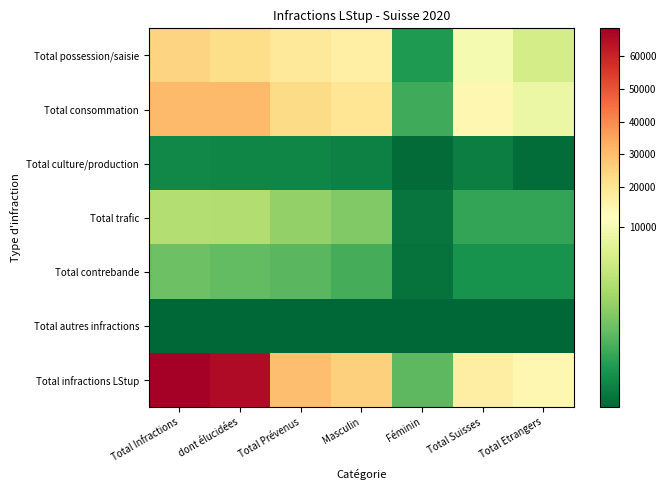

Which series has the largest total across all categories?

Total infractions LStup